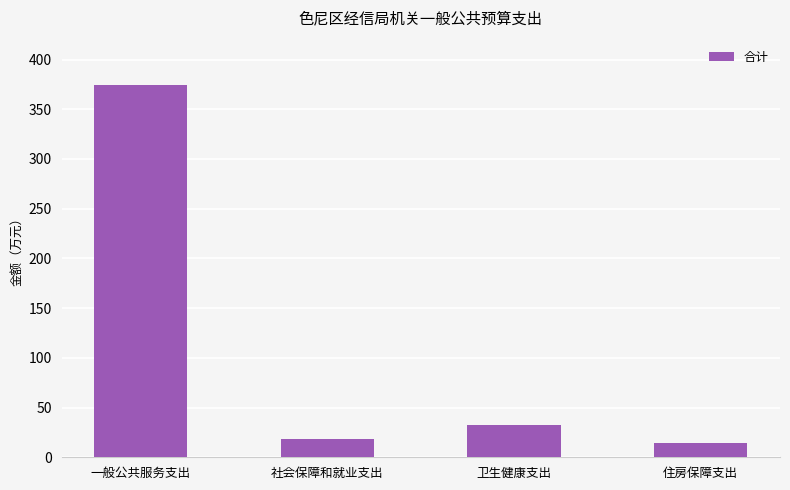

What is the label of the 3rd bar from the right?

社会保障和就业支出